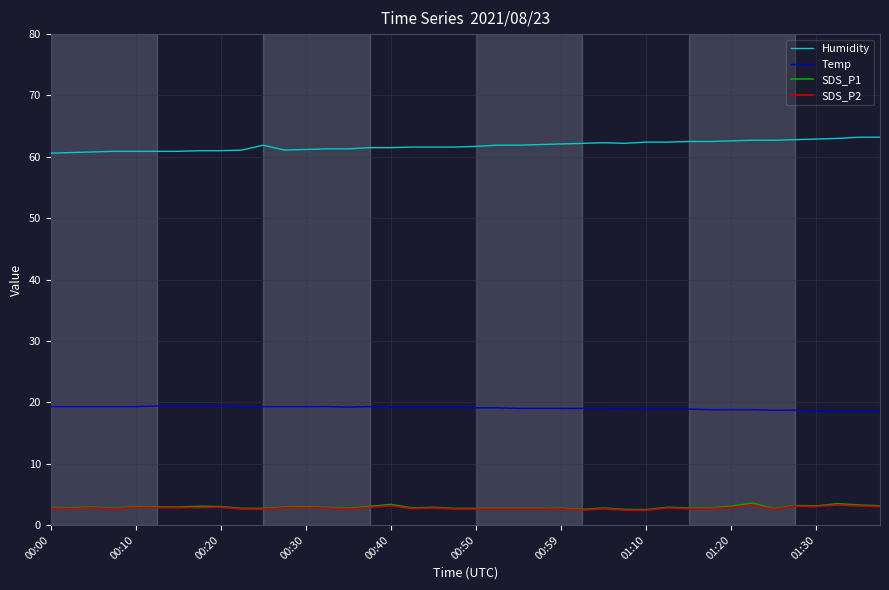

What is the minimum value shown in the chart?

2.4